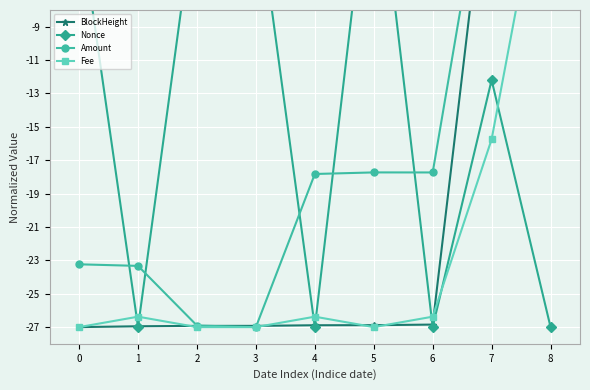

What is the difference between the Nonce values at 3 and 2?

0.1